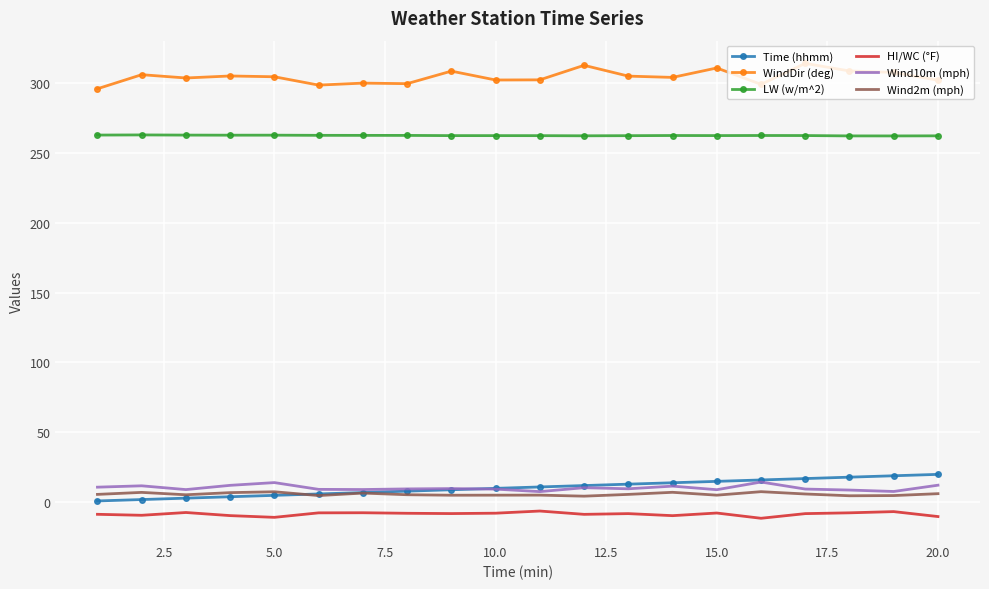

What is the average value of the Wind2m (mph) series?

5.8